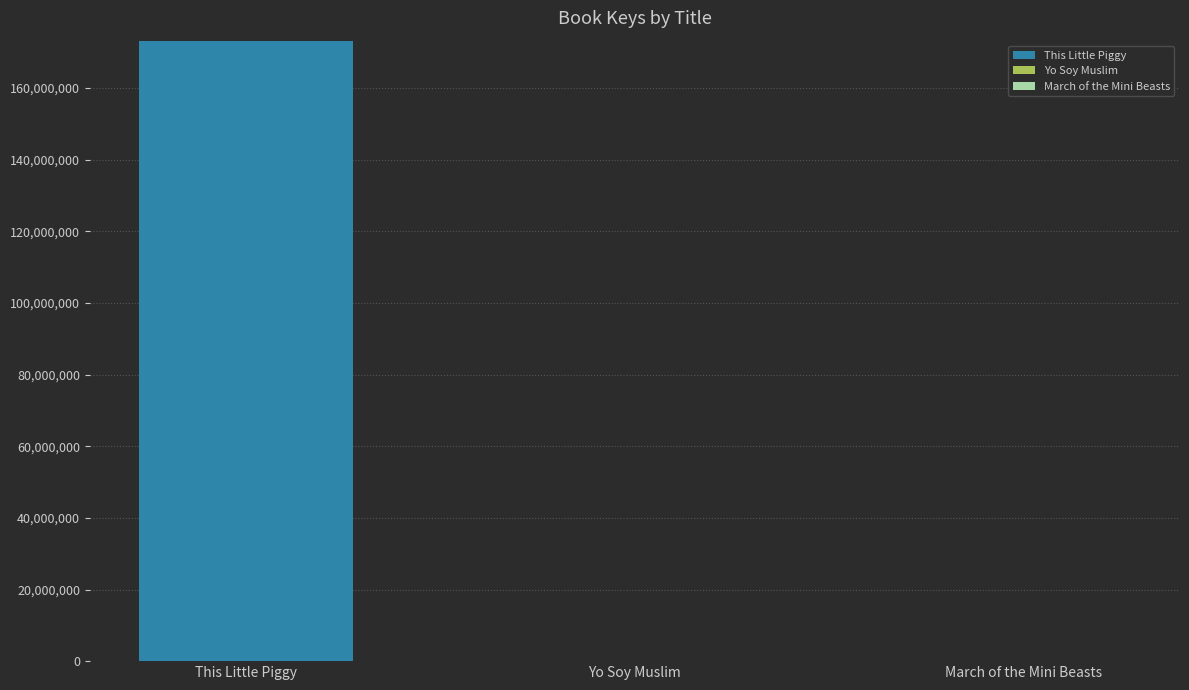

Reading left to right, what are all the values shown in this chart?

This Little Piggy=173233420	Yo Soy Muslim=0	March of the Mini Beasts=0